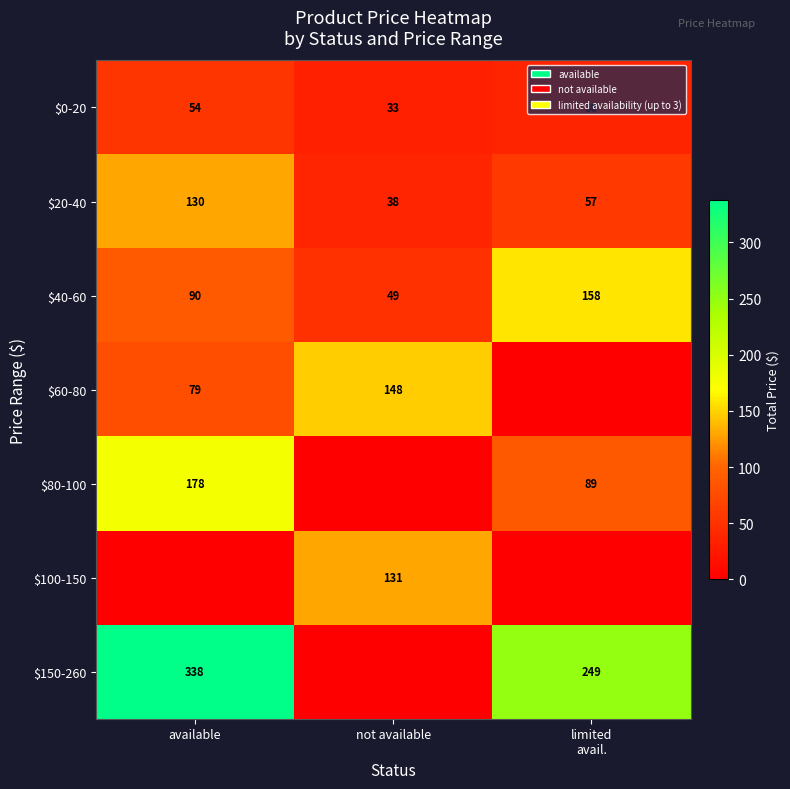

What is the maximum value for $0-20?

54